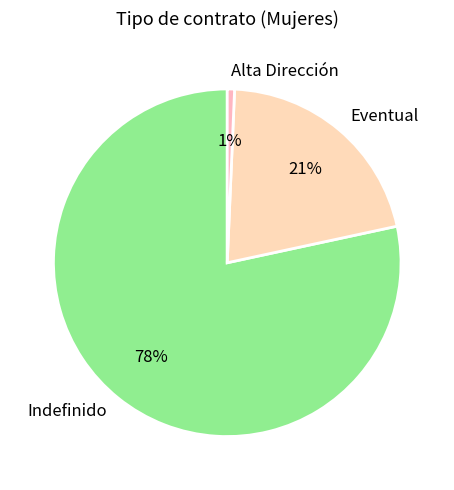

Is it true that Alta Dirección is 1% of the pie?

True